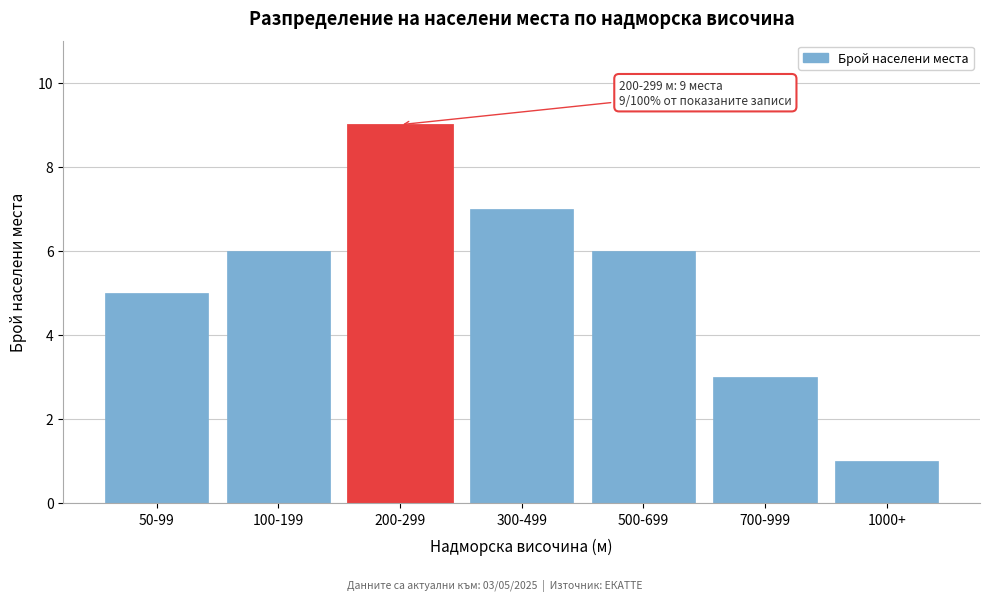

Reading right to left, transcribe all the data shown in this chart.

1	3	6	7	9	6	5